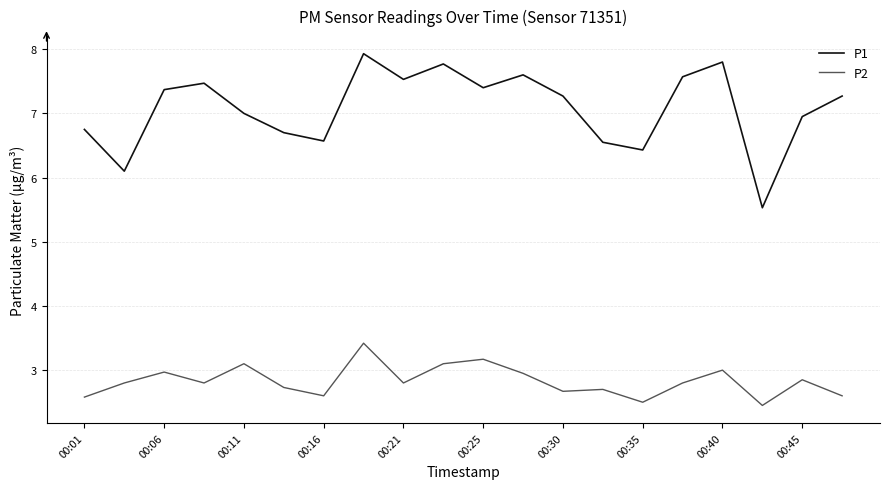

True or false: P2 has more than 2 points higher than both neighbors.

True